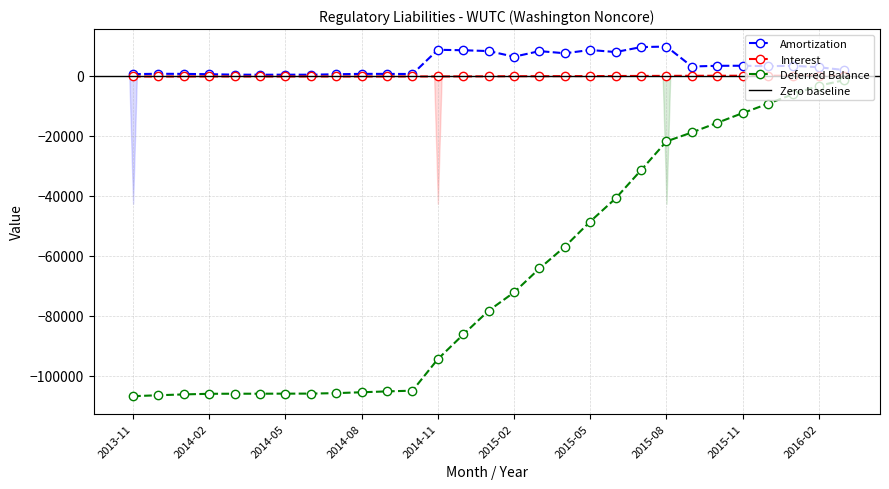

Which series changed the most between 2014-09 and 2015-05?

Deferred Balance